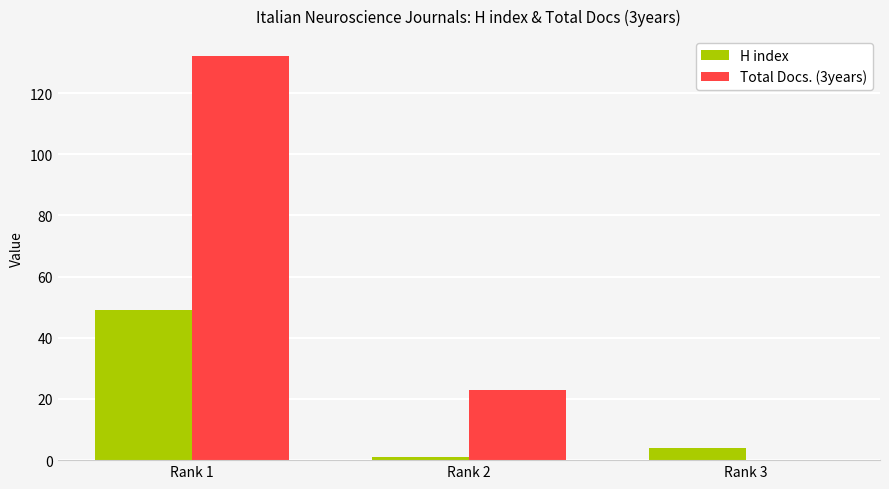

What are all the series names shown in the legend?

H index, Total Docs. (3years)